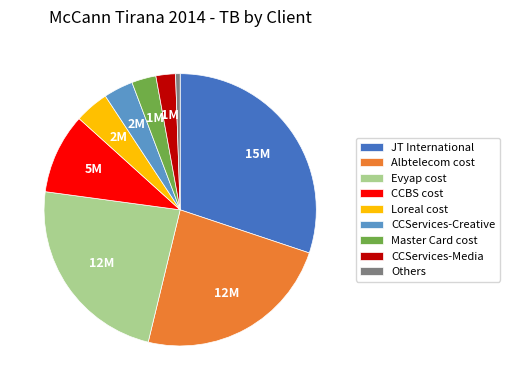

How many slices are in this pie chart?

9